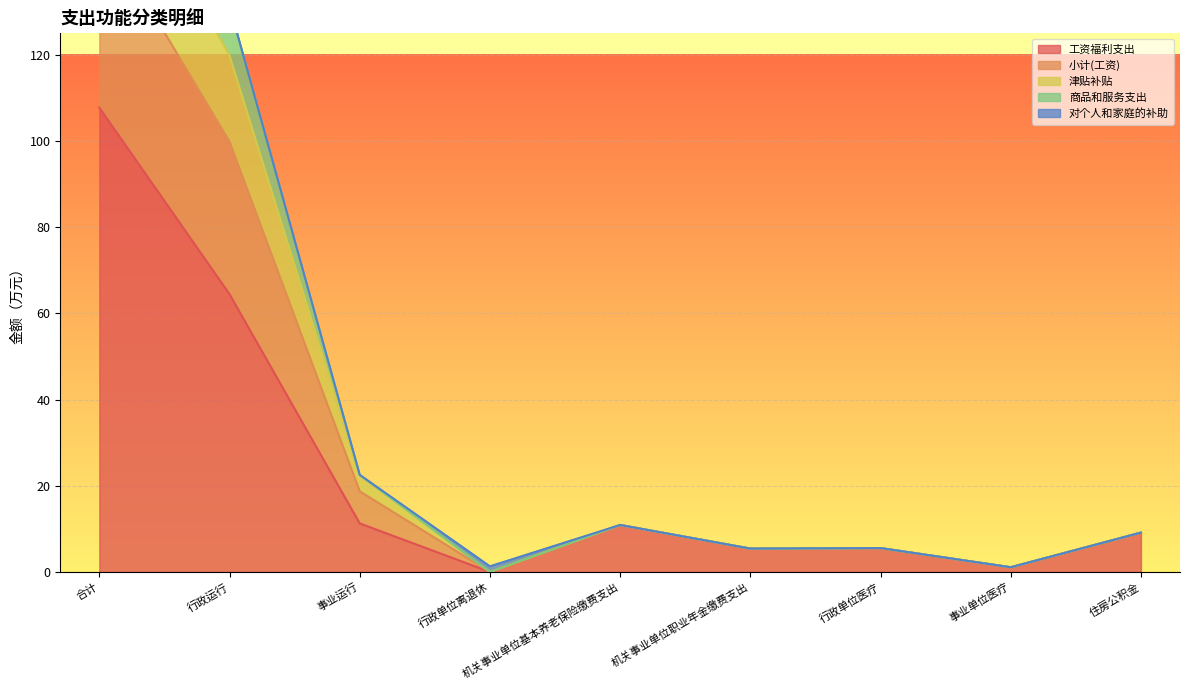

Does the chart display data point markers on the line(s)?

No